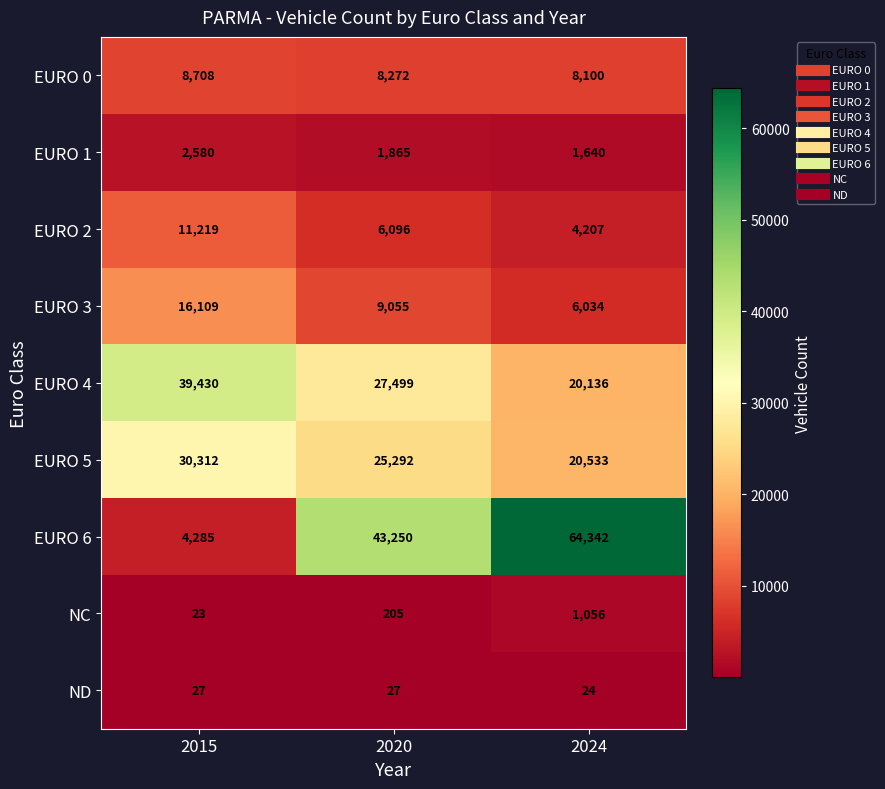

Rank the series by their maximum value, from highest to lowest.

EURO 6, EURO 4, EURO 5, EURO 3, EURO 2, EURO 0, EURO 1, NC, ND